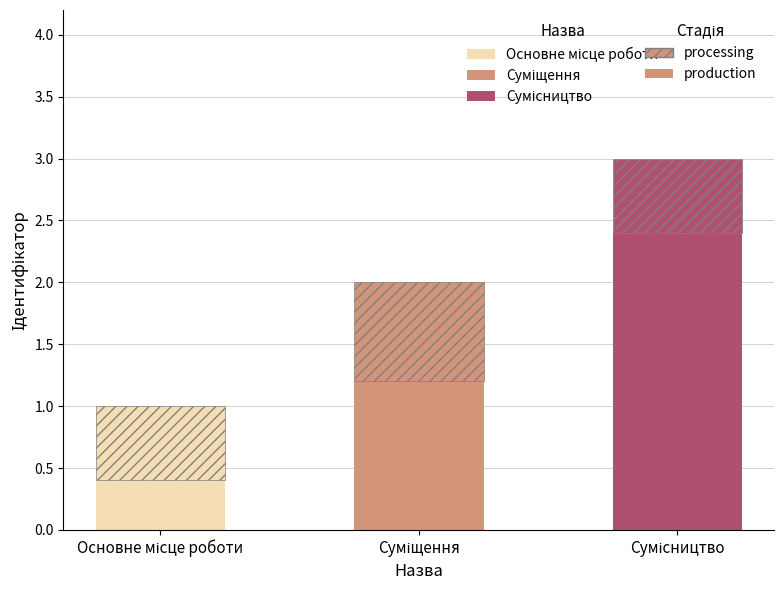

List the labels in order of value, smallest first.

Основне місце роботи, Суміщення, Сумісництво